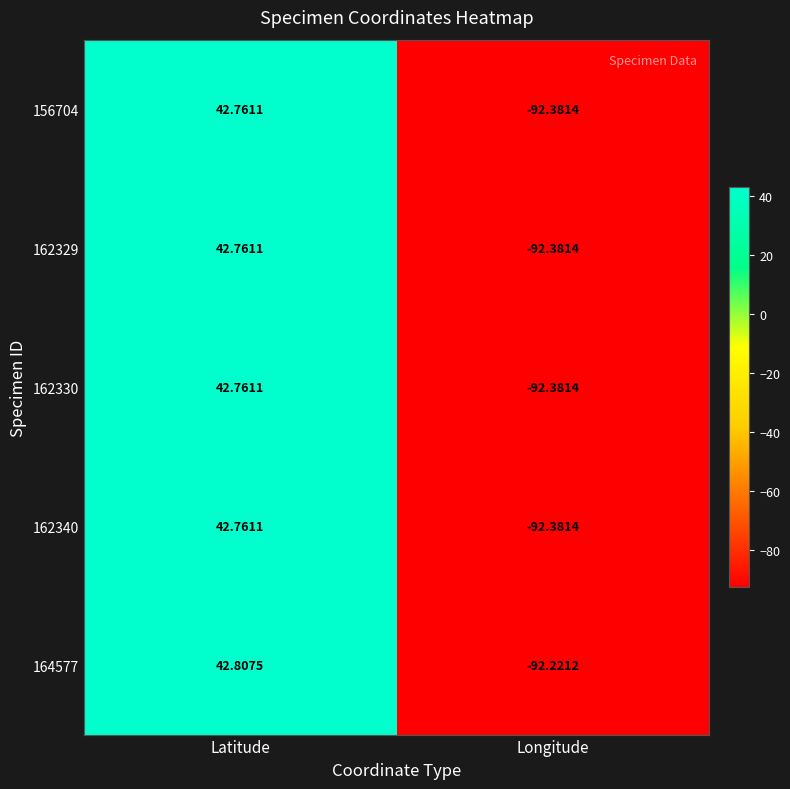

What is the total value across all series at Longitude?

-461.7